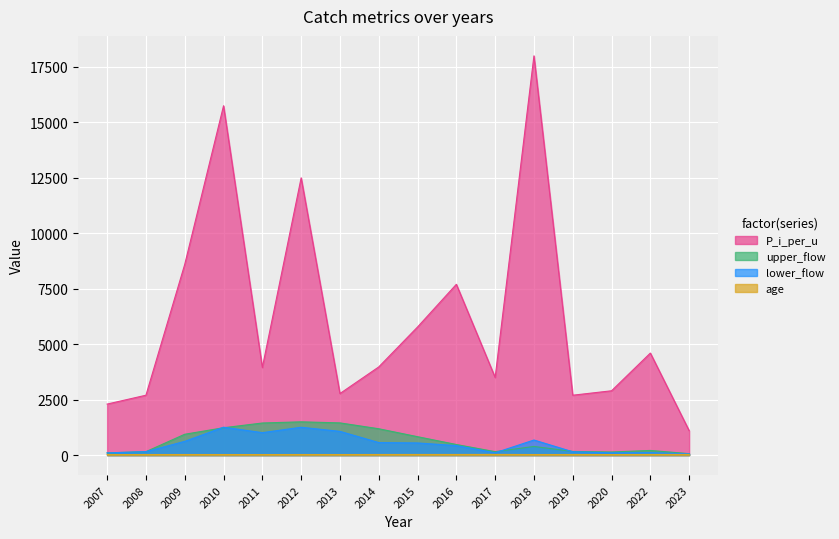

What is the approximate value of upper_flow at 2010, to the nearest 50?

1250